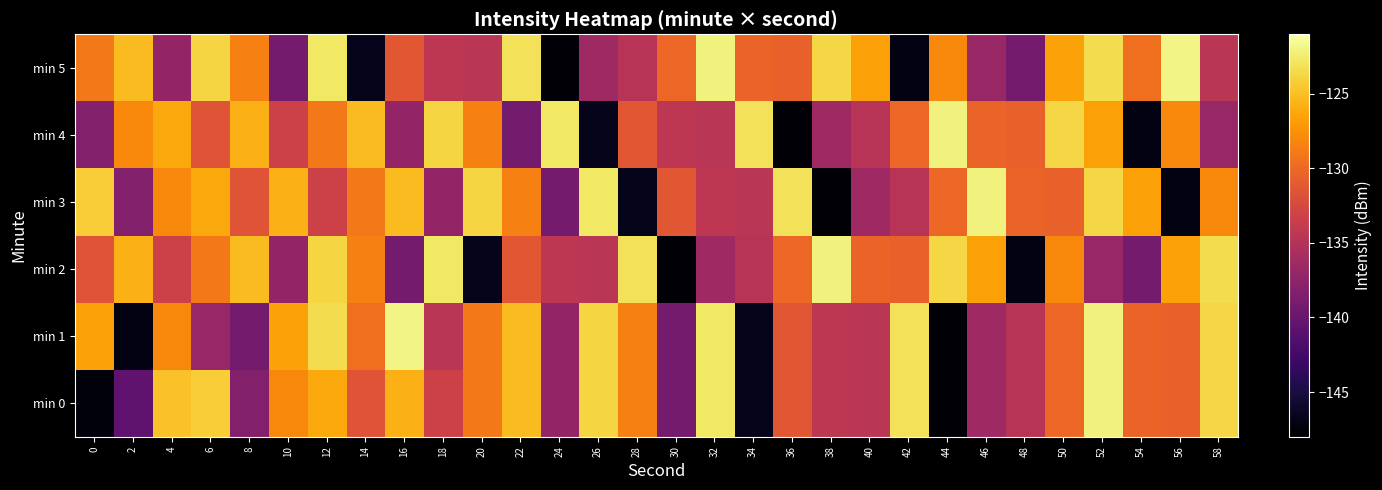

Rank the series by their maximum value, from highest to lowest.

min 1, min 5, min 0, min 2, min 3, min 4